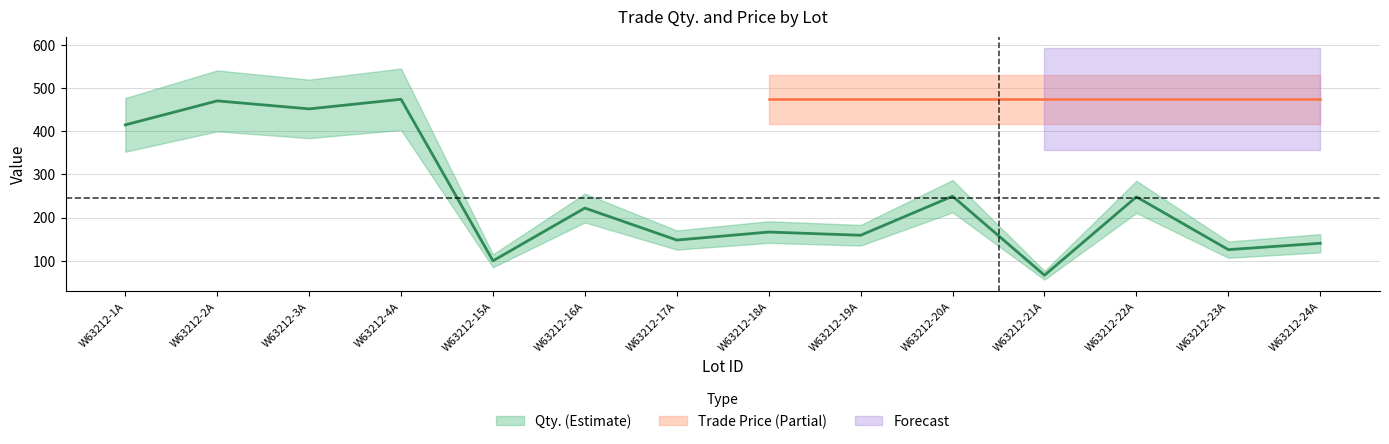

What is the label of the 12th point from the left?

W63212-22A